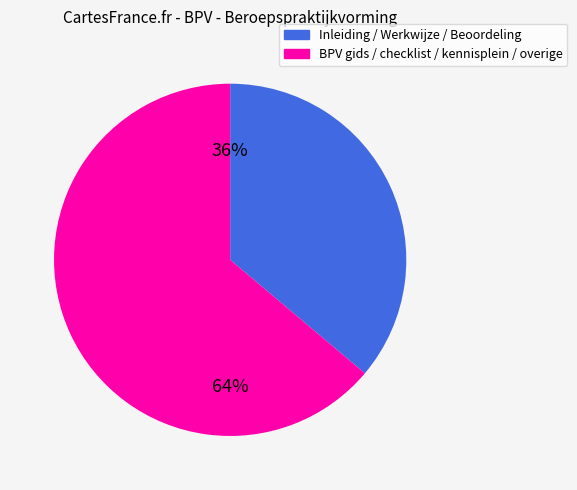

How many segments does this pie chart have?

2